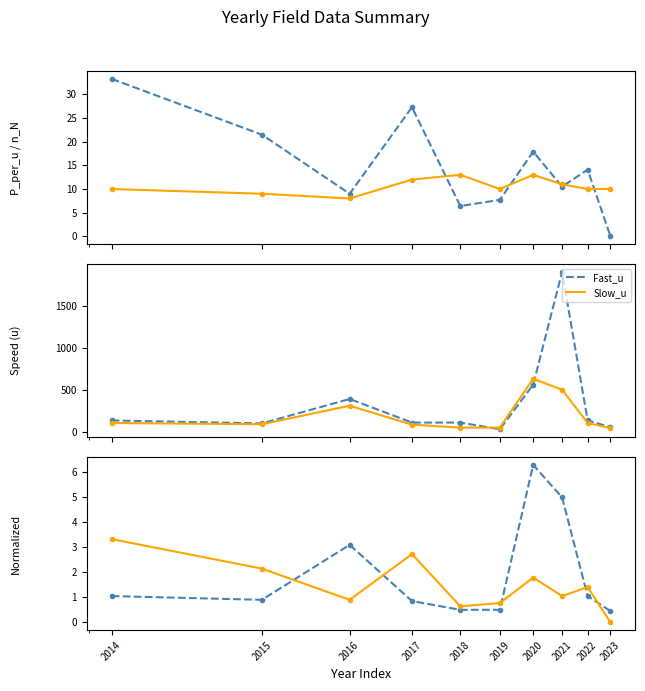

Which label corresponds to the largest value in the chart?

2021